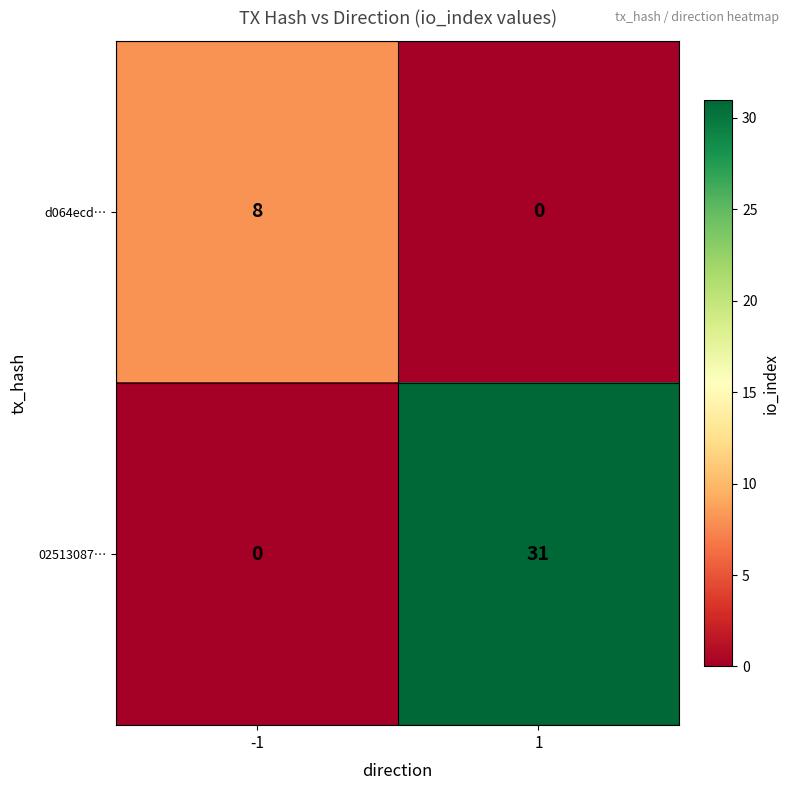

Is it true that d064ecd… equals 4 at 1?

False